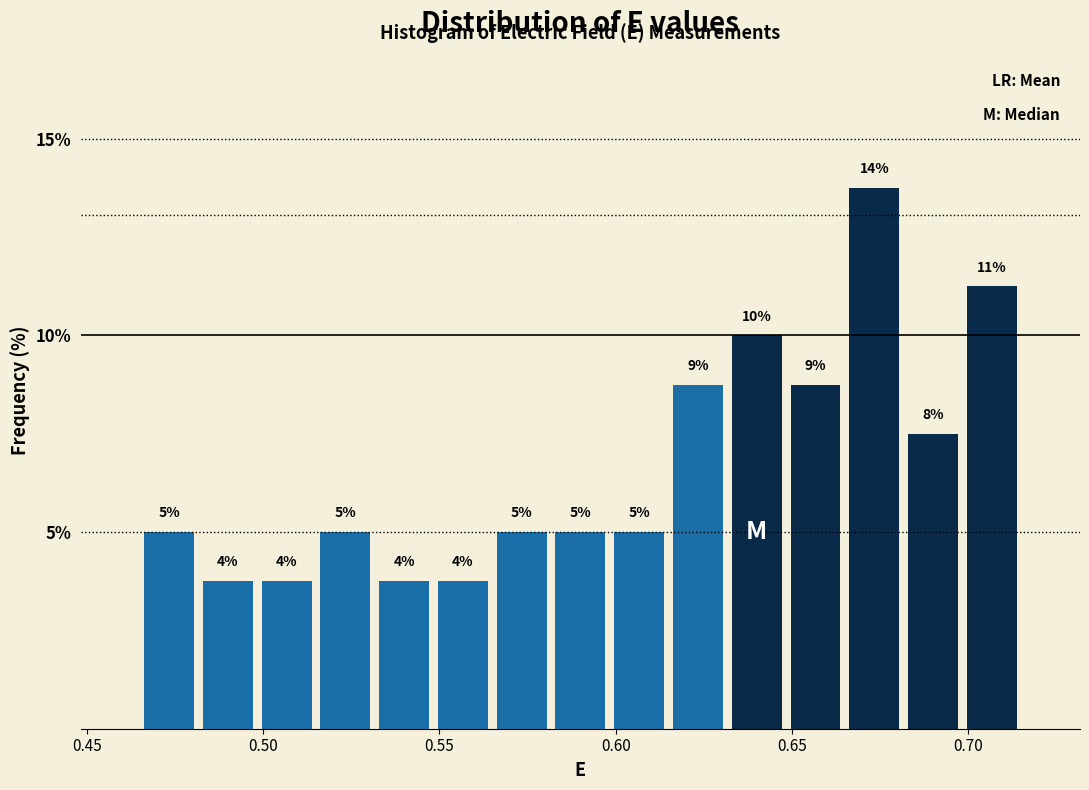

Around what value on the x-axis is the tallest bar? Give the approximate position of its centre, as read against the axis.

0.675